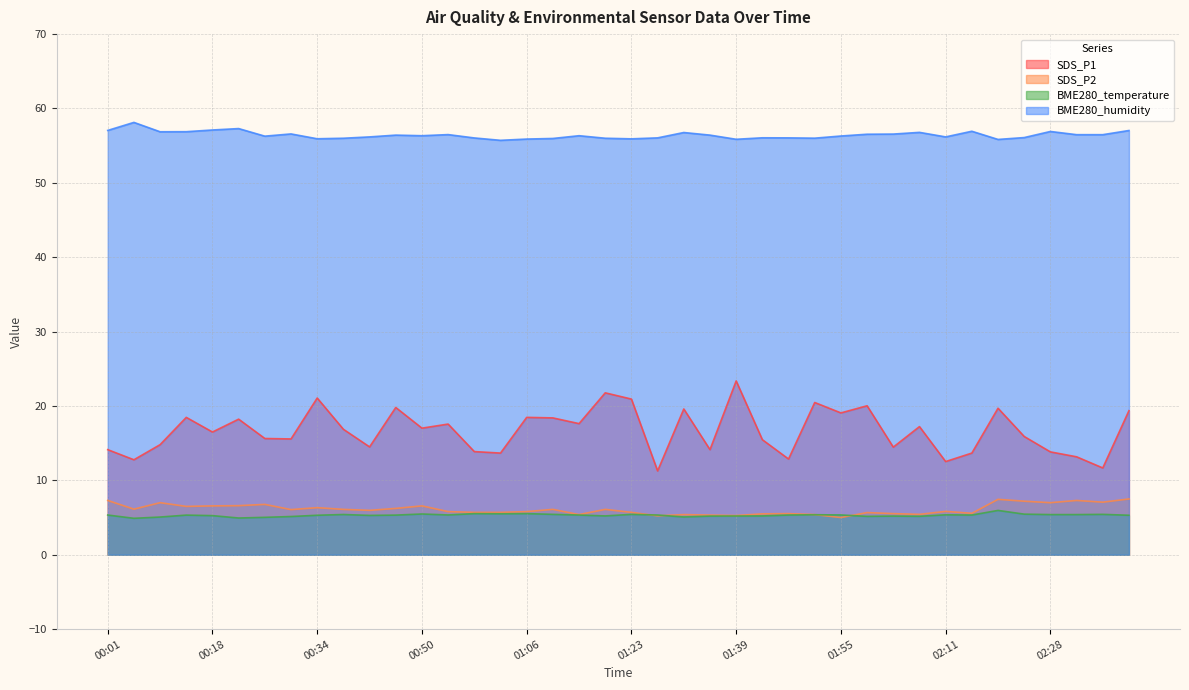

Rank the series at 02:03 from lowest to highest value.

BME280_temperature, SDS_P2, SDS_P1, BME280_humidity